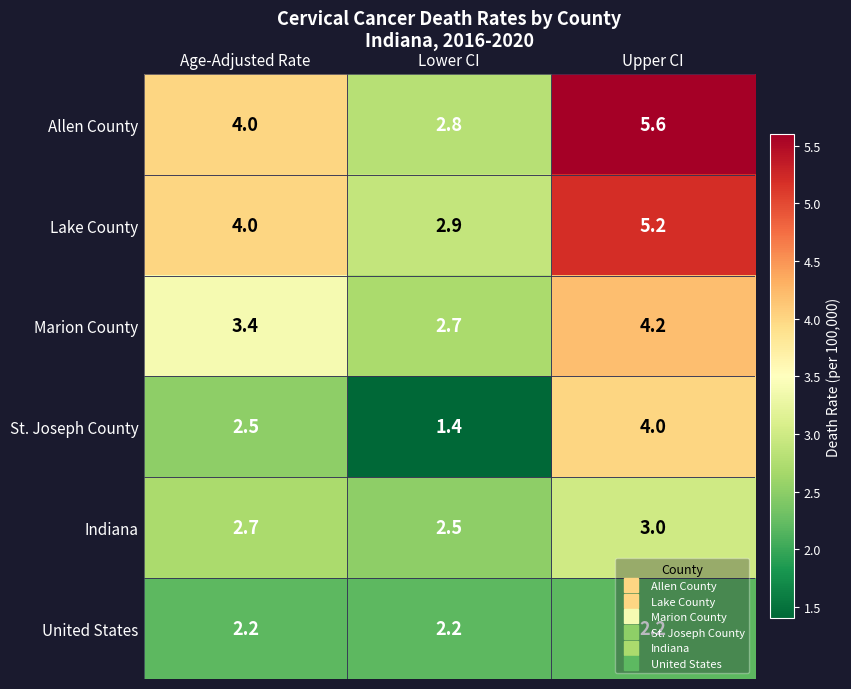

Where is St. Joseph County nearest to the value 2?

Age-Adjusted Rate